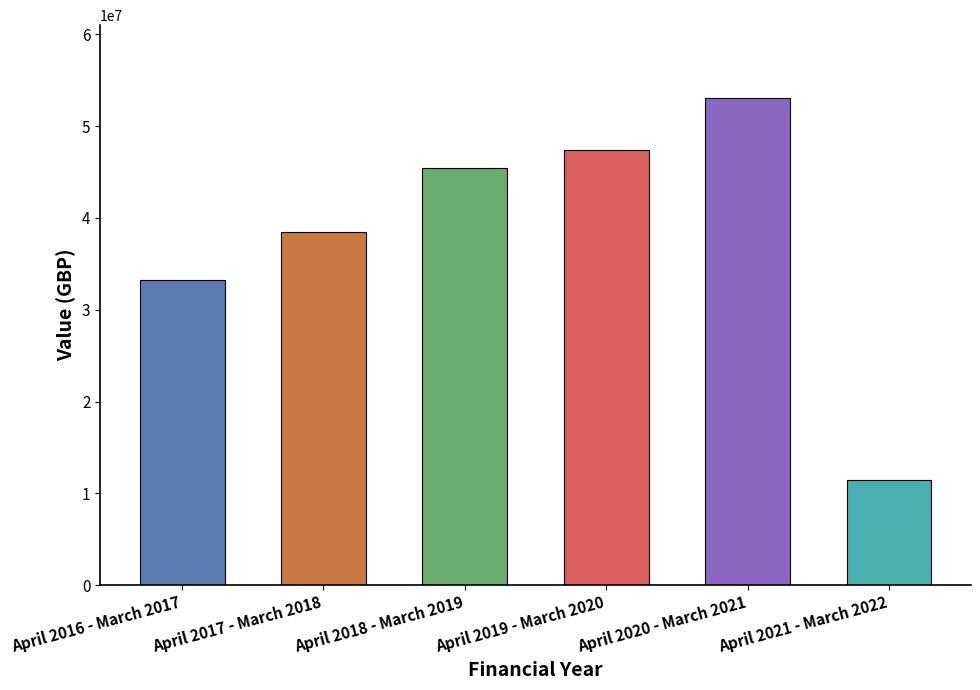

What is the change in value from April 2019 - March 2020 to April 2020 - March 2021?

+5638449